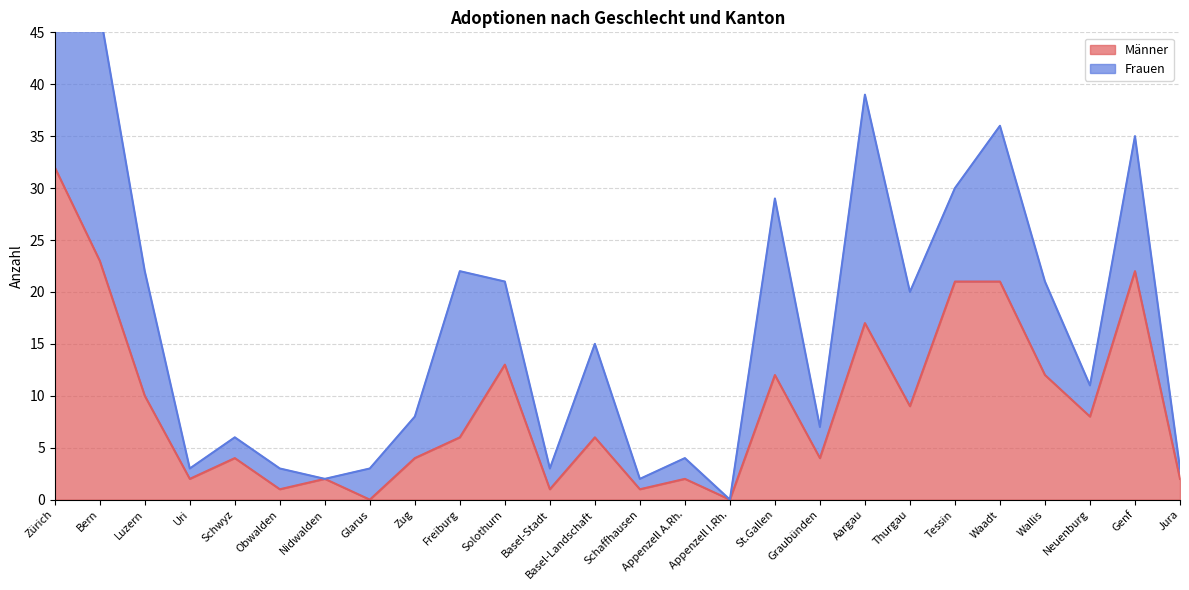

What is the label of the 23rd point from the left?

Wallis